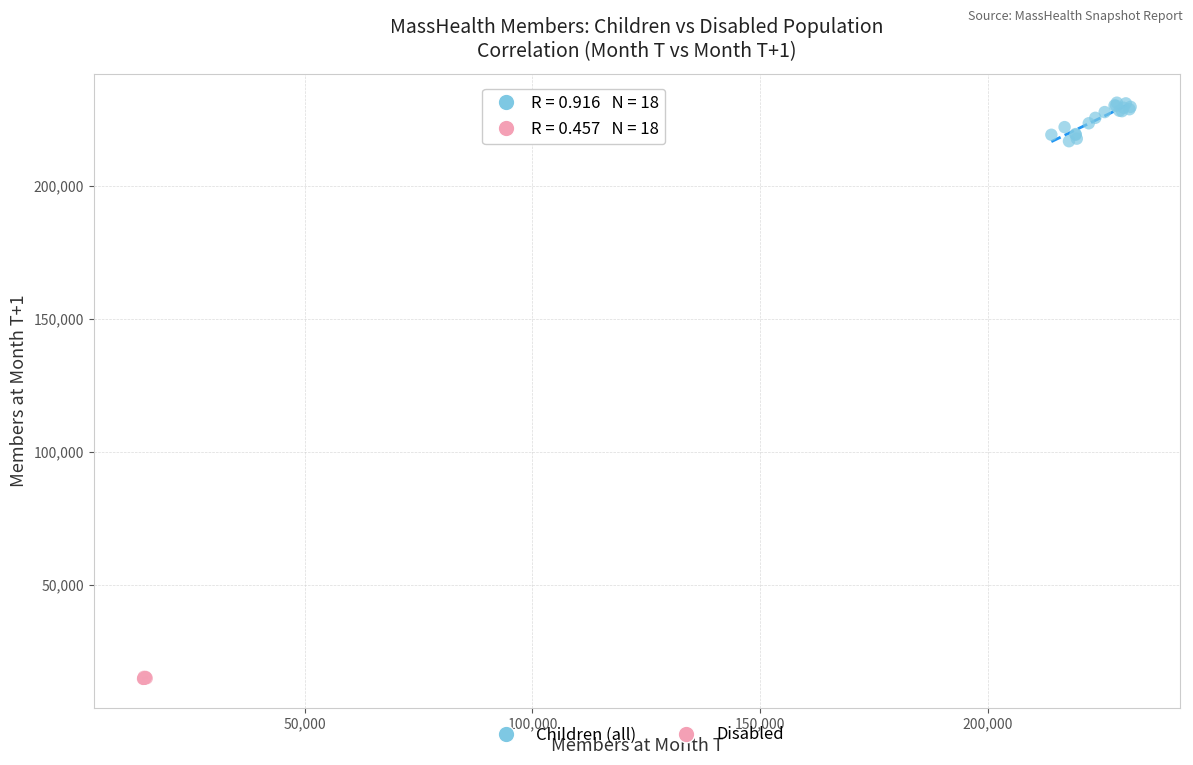

Which series reaches the maximum Y coordinate?

Children (all)